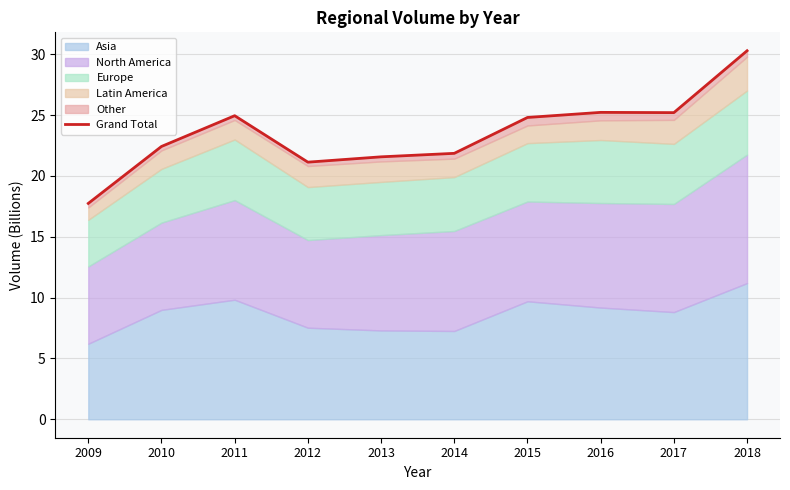

List the labels in order of value, smallest first.

2009, 2012, 2013, 2014, 2010, 2015, 2011, 2017, 2016, 2018